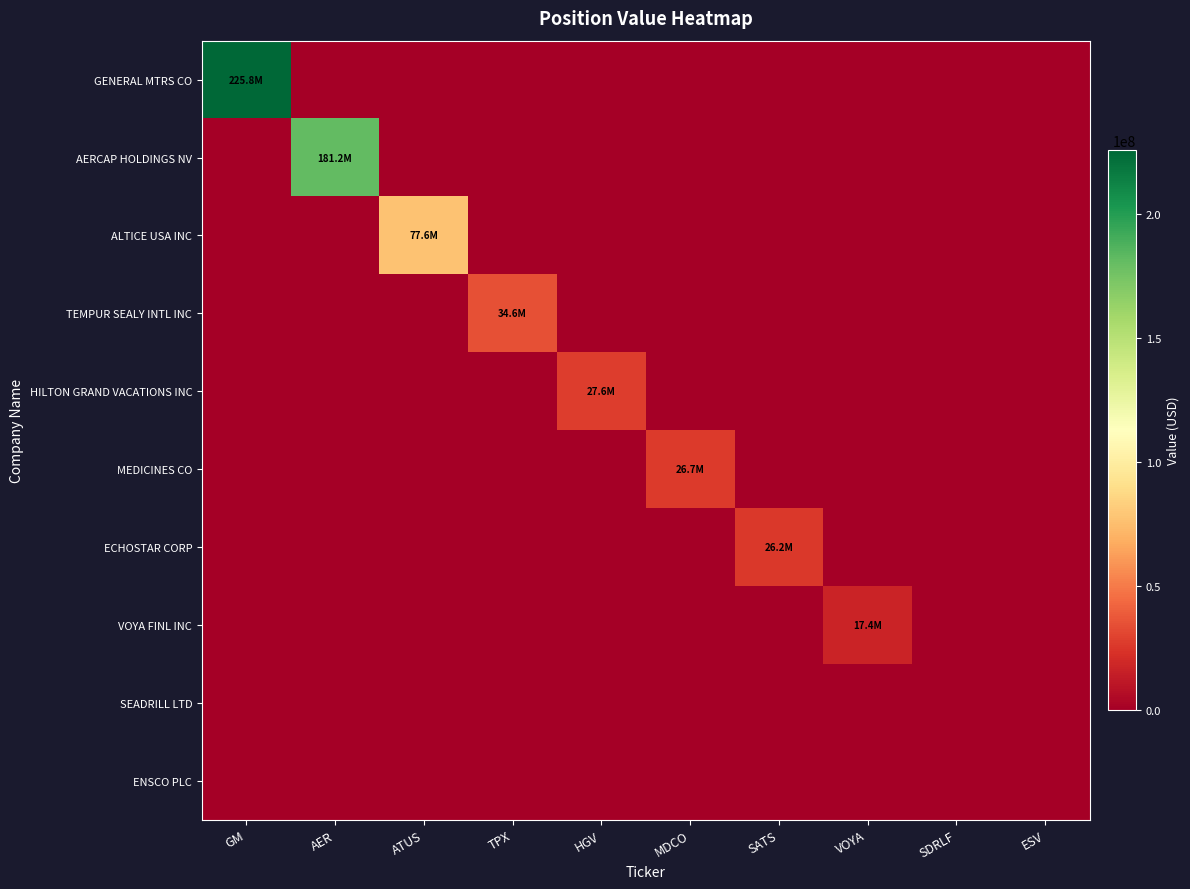

Which series has the widest spread of values?

GENERAL MTRS CO